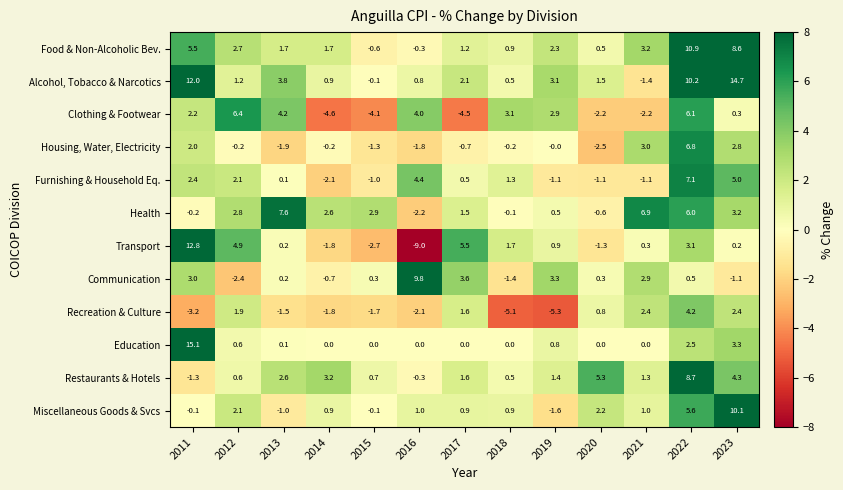

Is it true that Food & Non-Alcoholic Bev. equals 10.9 at 2022?

True